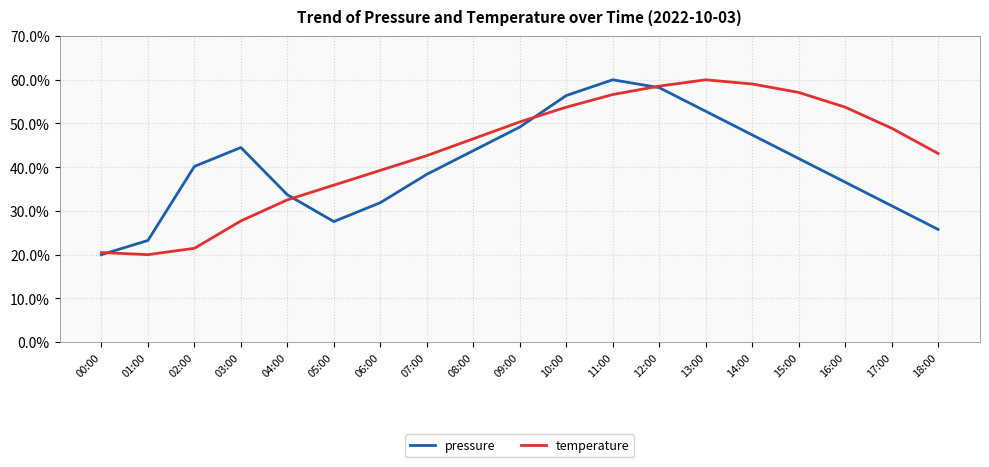

At which label is pressure closest to 40?

02:00